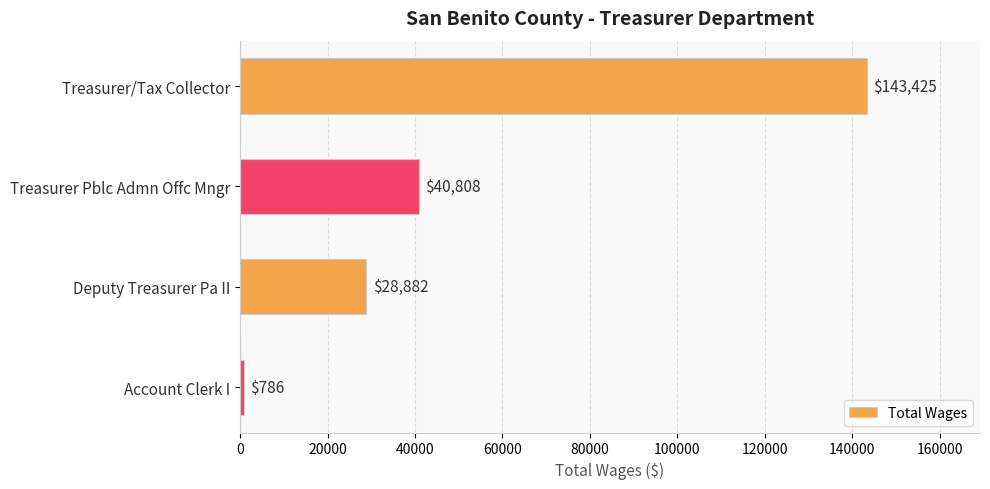

Are the bars horizontal?

Yes